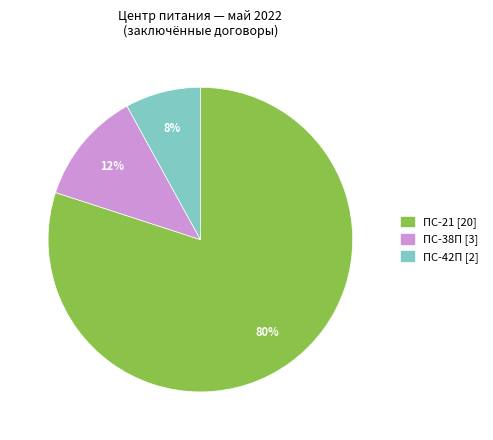

To the nearest percent, what is the difference between the largest and smallest slice percentages?

72%